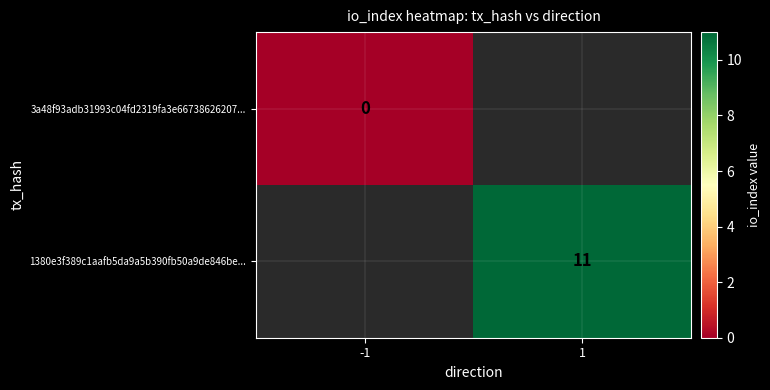

Is the value of 1380e3f389c1aafb5da9a5b390fb50a9de846be... at 1 greater than the value of 3a48f93adb31993c04fd2319fa3e66738626207... at -1?

Yes